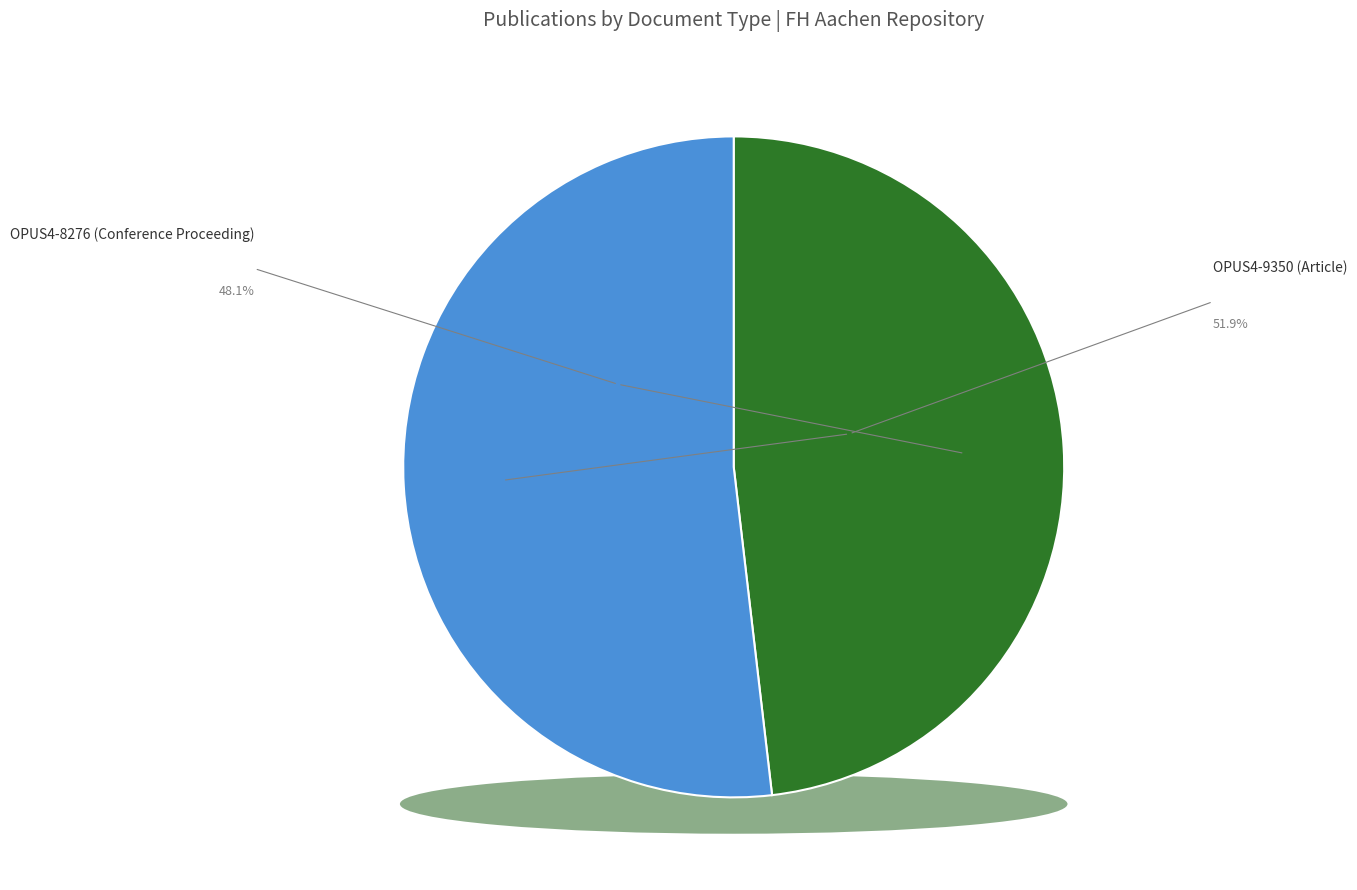

Approximately how many times larger is the value at OPUS4-8276 (Conference Proceeding) compared to OPUS4-9350 (Article)?

0.9